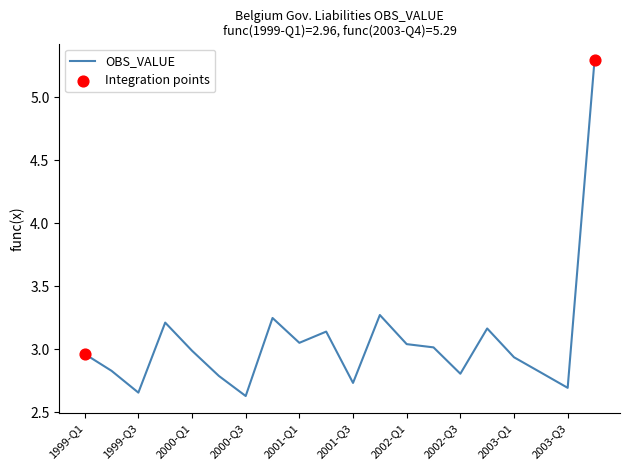

What is the greatest value displayed?

5.3